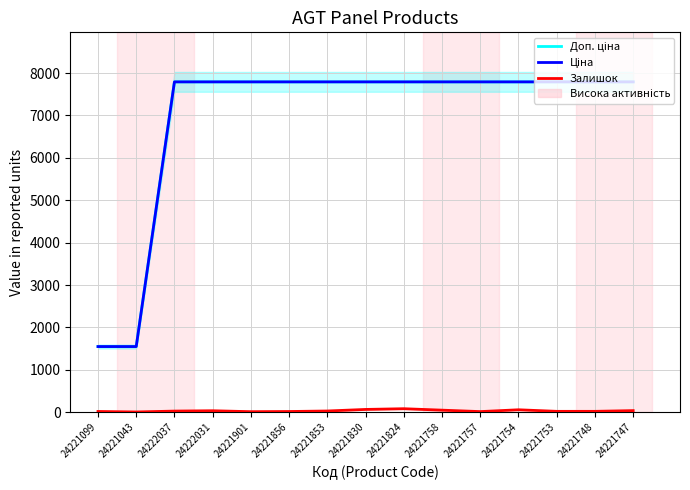

The Ціна series shows 7792.9 at 24221824. True or false?

True